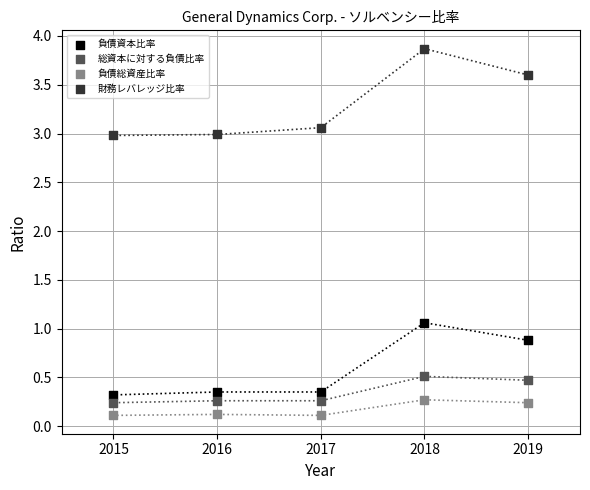

What is the X range (max minus min) for the scatter plot?

4.0